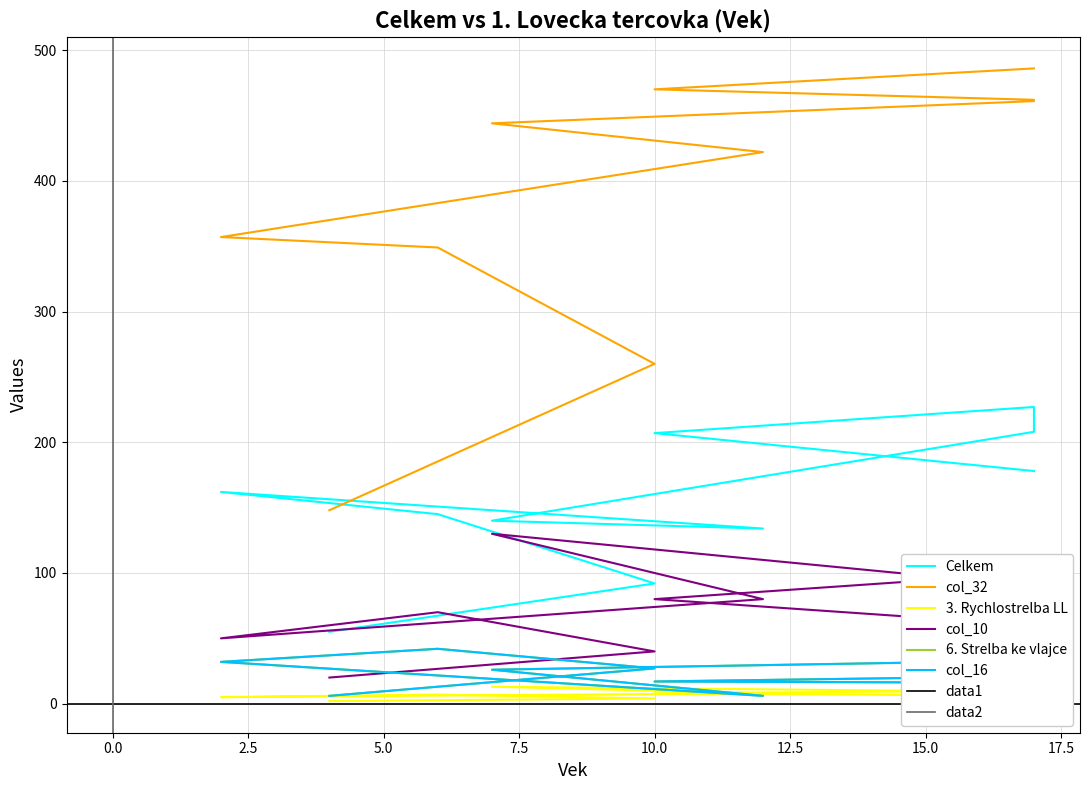

The 3. Rychlostrelba LL series shows 8 at 10. True or false?

True